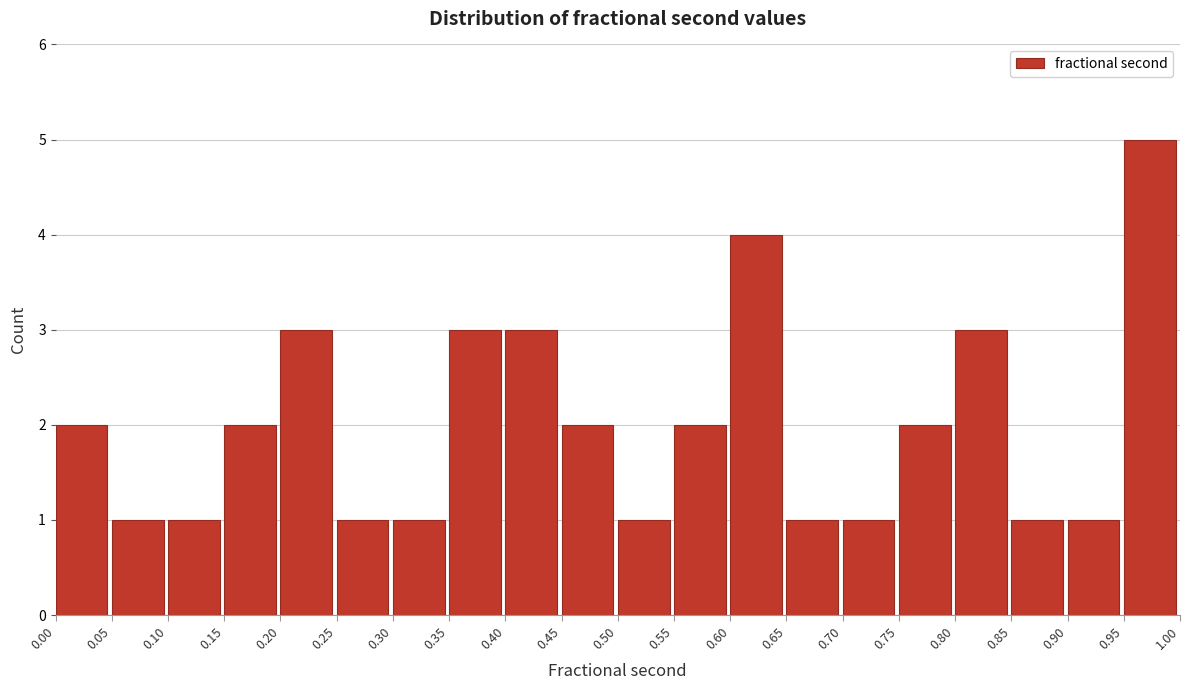

Reading left to right, list every bar in this chart as the range it spans on the x-axis followed by its height. The values are not printed on the chart, so give them approximately, as read against the axis.

0.00 to 0.05: 2
0.05 to 0.10: 1
0.10 to 0.15: 1
0.15 to 0.20: 2
0.20 to 0.25: 3
0.25 to 0.30: 1
0.30 to 0.35: 1
0.35 to 0.40: 3
0.40 to 0.45: 3
0.45 to 0.50: 2
0.50 to 0.55: 1
0.55 to 0.60: 2
0.60 to 0.65: 4
0.65 to 0.70: 1
0.70 to 0.75: 1
0.75 to 0.80: 2
0.80 to 0.85: 3
0.85 to 0.90: 1
0.90 to 0.95: 1
0.95 to 1.00: 5